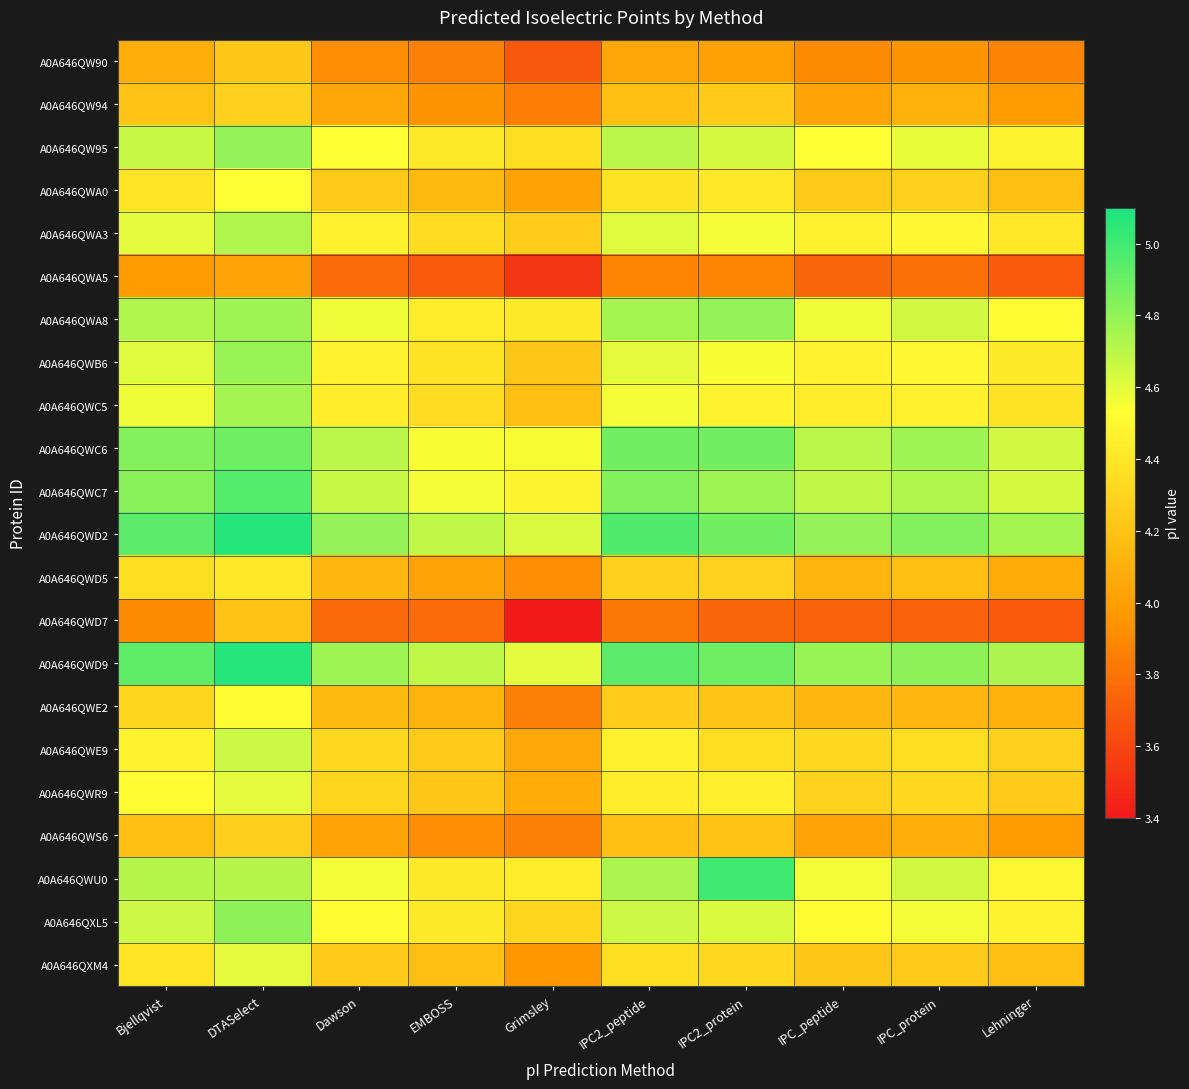

How many series are shown in this chart?

22